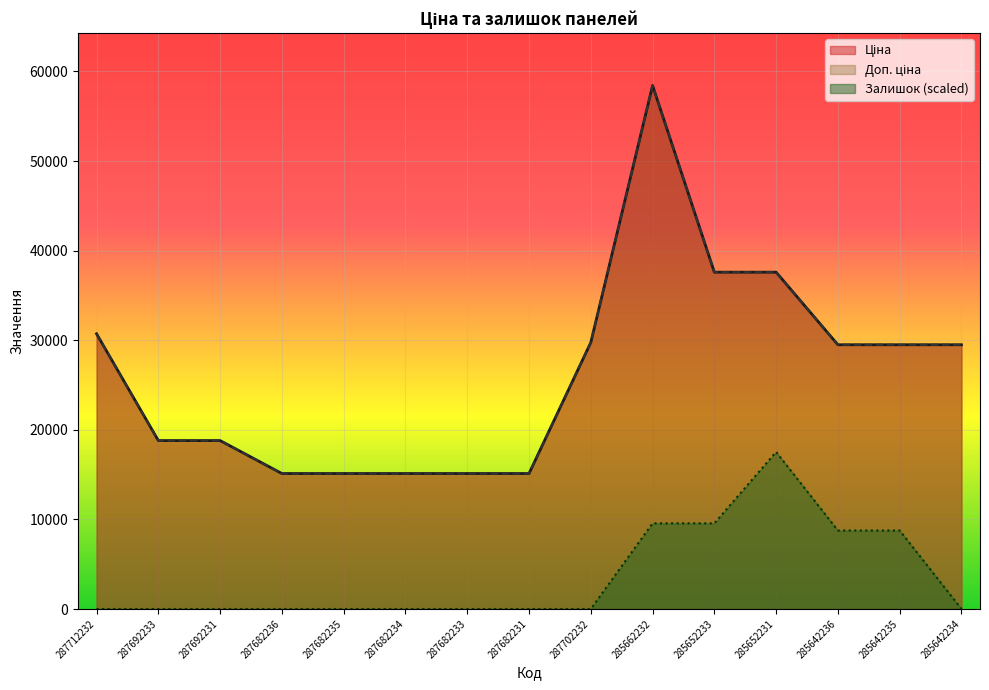

The value of Залишок at 287692233 is -9324.2. True or false?

False